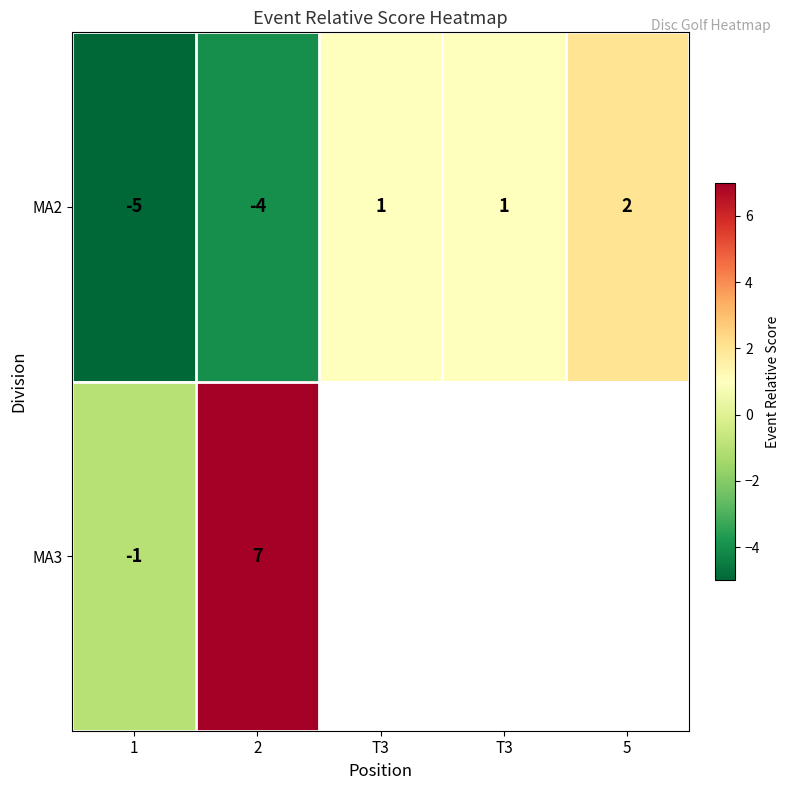

How many values in MA2 are above zero?

3